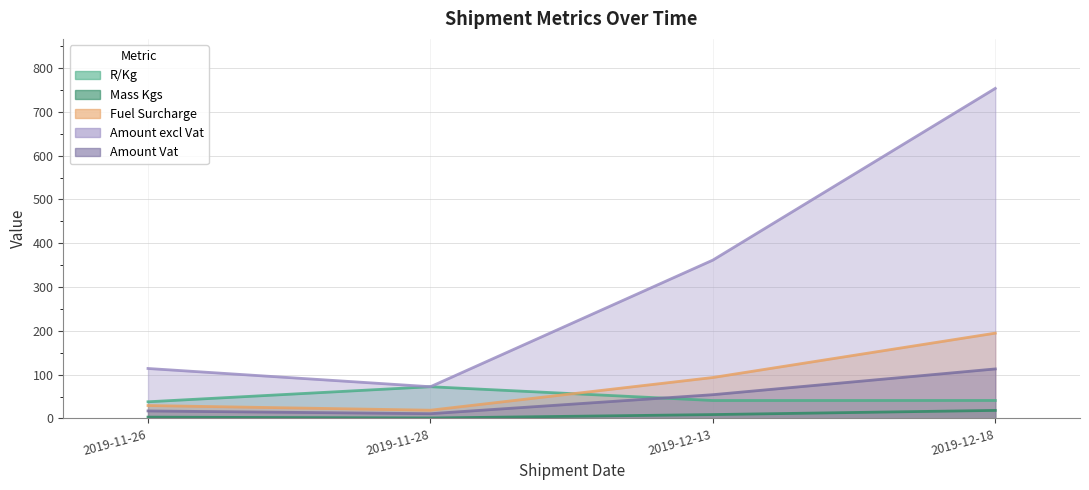

What is the difference between the highest and lowest values at 2019-11-26?

111.0